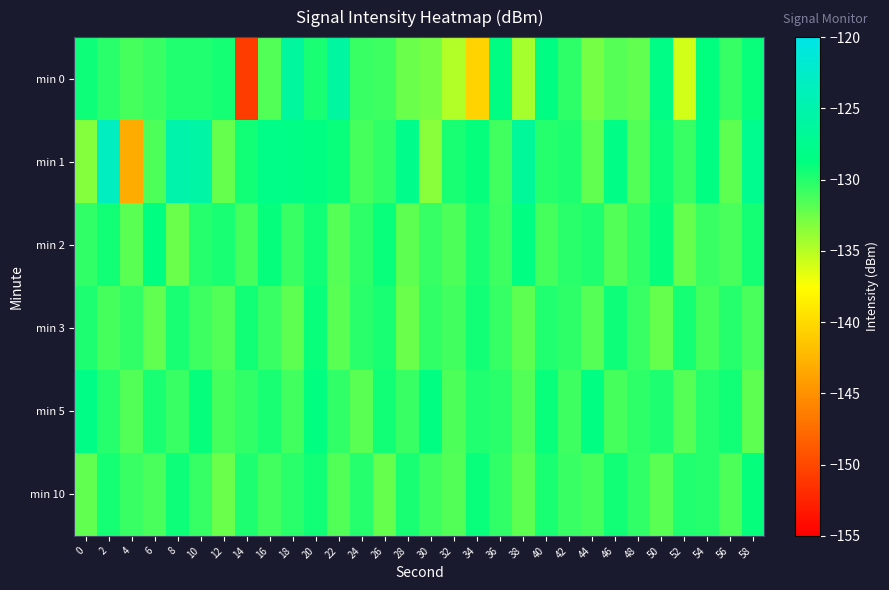

List the series in order of their peak value, highest first.

min 1, min 0, min 5, min 2, min 10, min 3